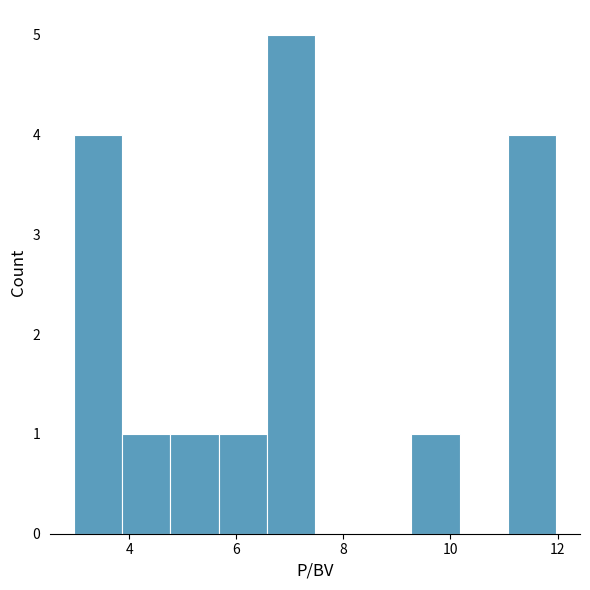

Over which range of the x-axis is the bar tallest?

6.6 to 7.4